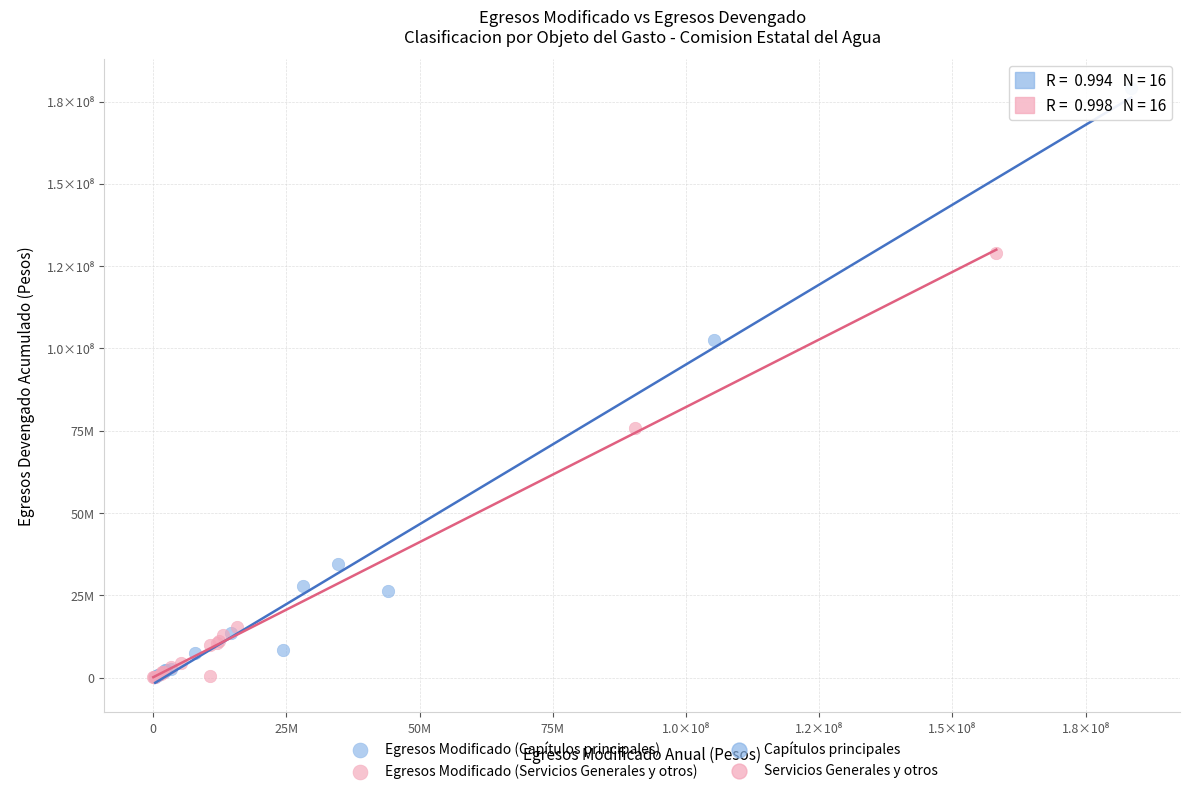

Which series reaches the maximum Y coordinate?

Egresos Modificado (Capítulos principales)